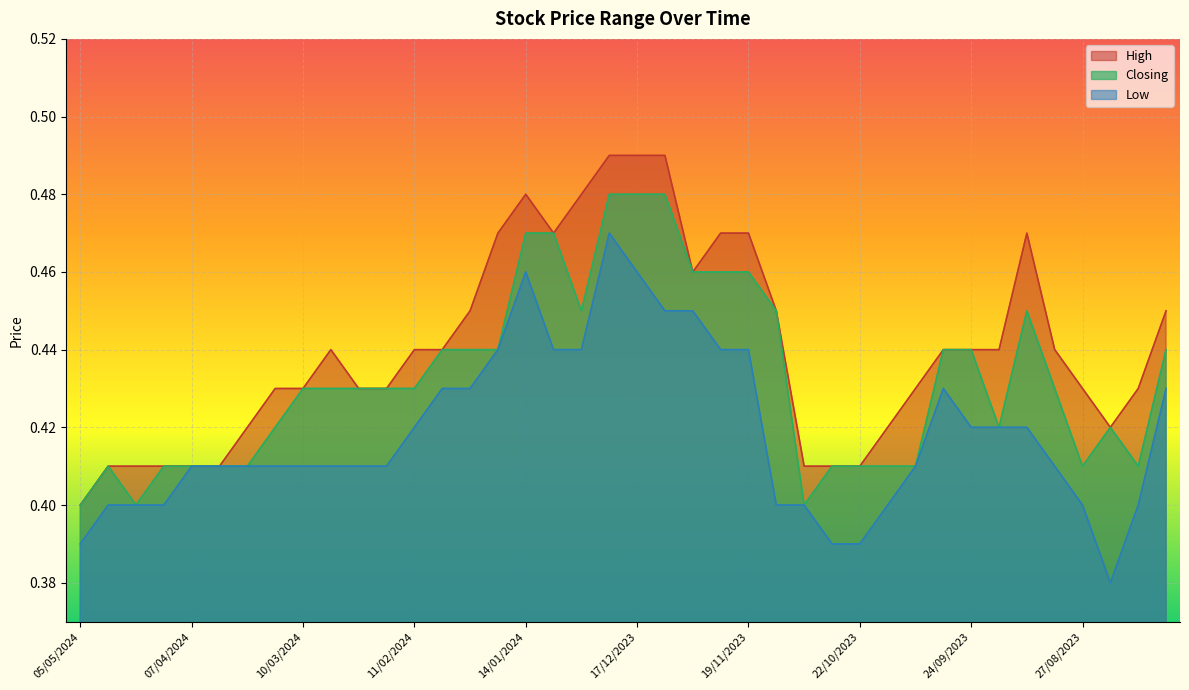

In Closing, how many points are higher than both neighbors (excluding endpoints)?

3